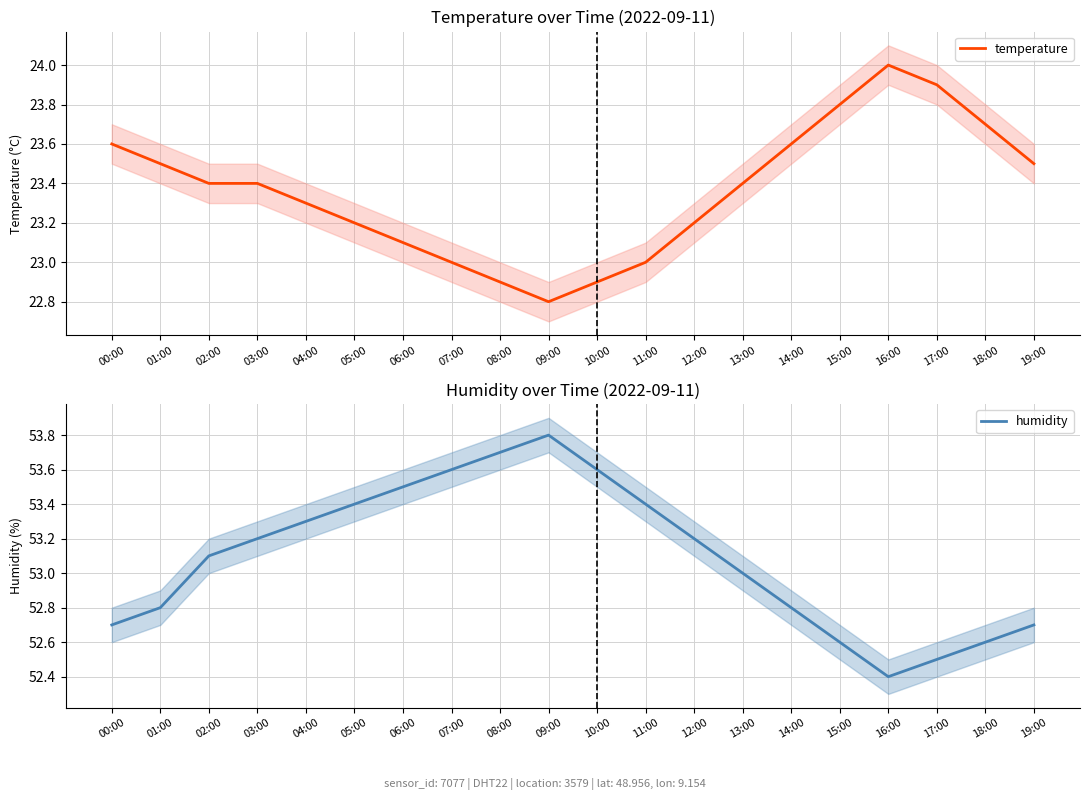

Reading left to right, transcribe all the data shown in this chart.

temperature: 23.6	23.5	23.4	23.4	23.3	23.2	23.1	23.0	22.9	22.8	22.9	23.0	23.2	23.4	23.6	23.8	24.0	23.9	23.7	23.5
humidity: 52.7	52.8	53.1	53.2	53.3	53.4	53.5	53.6	53.7	53.8	53.6	53.4	53.2	53.0	52.8	52.6	52.4	52.5	52.6	52.7